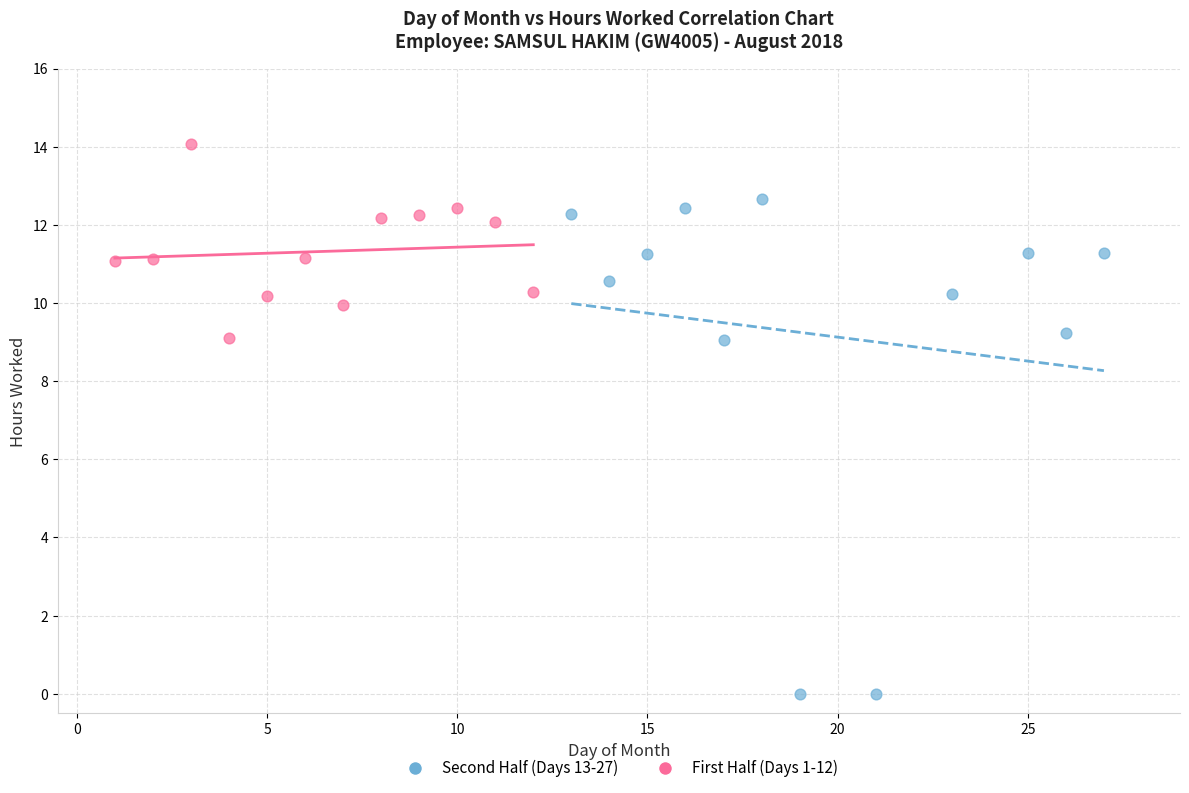

Which series has the largest Y range (max minus min)?

Second Half (Days 13-27)